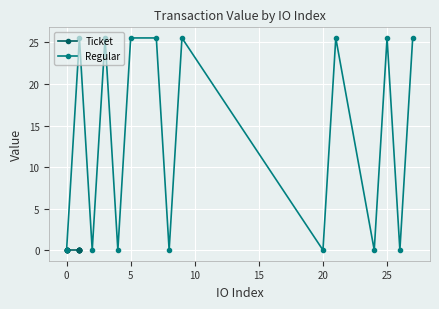

In Regular, how many points are lower than both neighbors (excluding endpoints)?

6